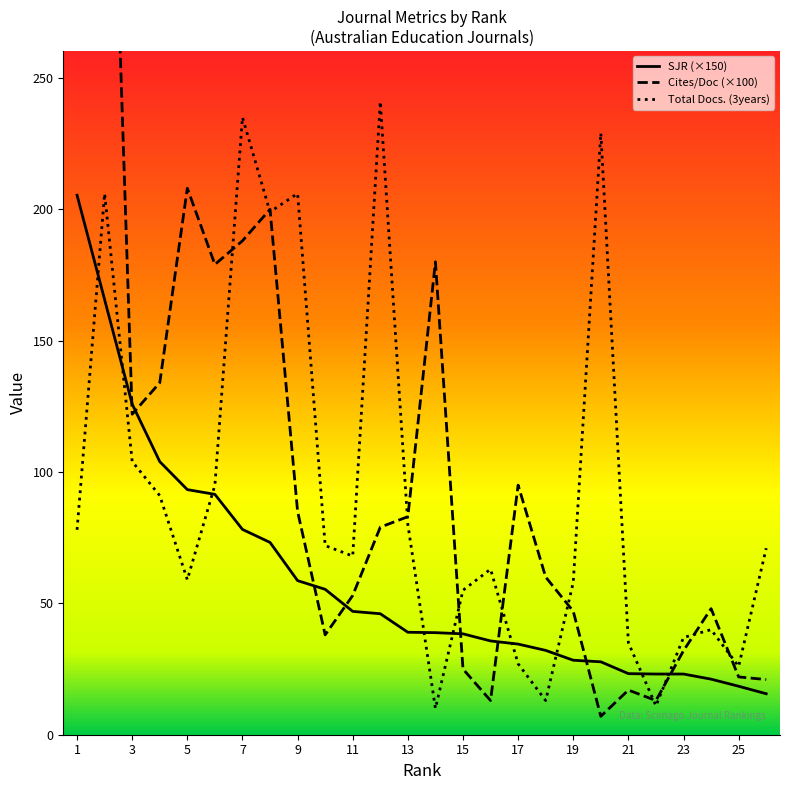

What is the value of the Total Docs. (3years) point at the 8th from the left?

199.0